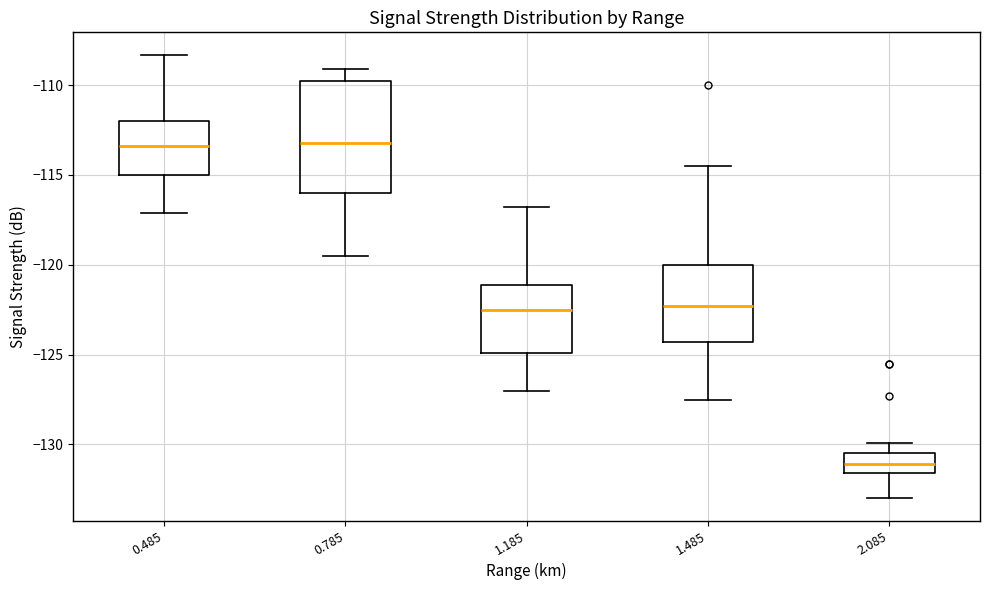

Reading left to right, transcribe this box plot: for each box, give where its median line is, the range the box spans, and where its two whiskers end, as read against the y-axis. The values are not printed on the chart, so give them approximately, as read against the axis.

0.485: median -113.5, box -115.0 to -112.0, whiskers -117.0 to -108.5
0.785: median -113.0, box -116.0 to -110.0, whiskers -119.5 to -109.0
1.185: median -122.5, box -125.0 to -121.0, whiskers -127.0 to -117.0
1.485: median -122.5, box -124.5 to -120.0, whiskers -127.5 to -114.5
2.085: median -131.0, box -131.5 to -130.5, whiskers -133.0 to -130.0